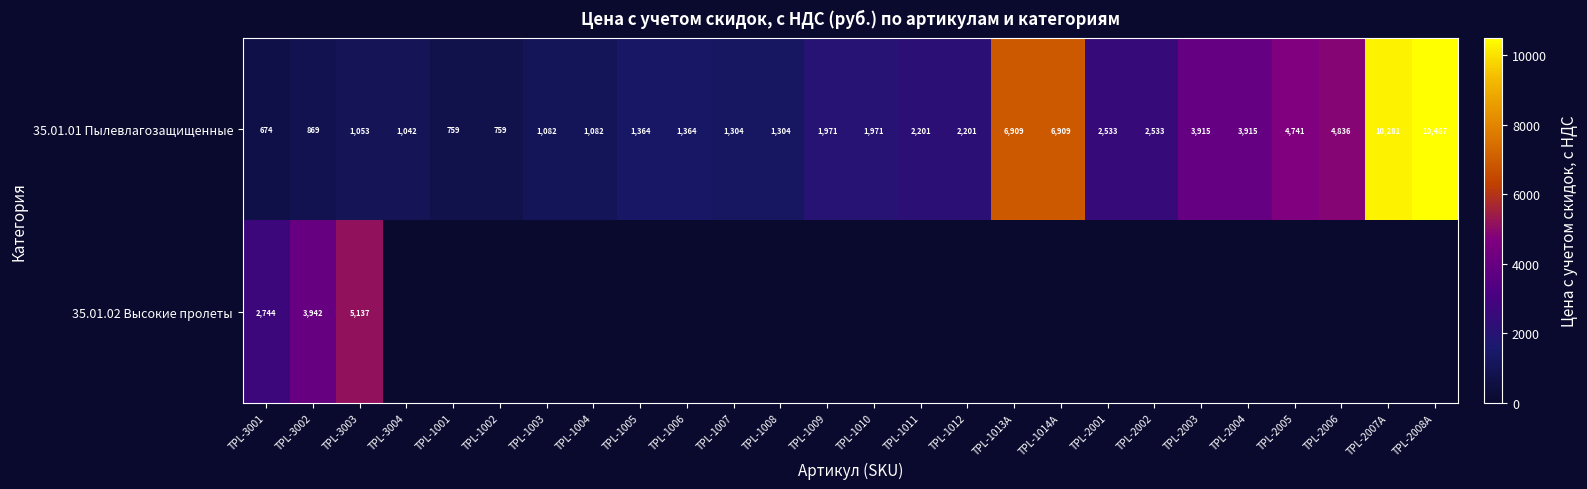

How many values in the 35.01.01 Пылевлагозащищенные series are below 1971?

12